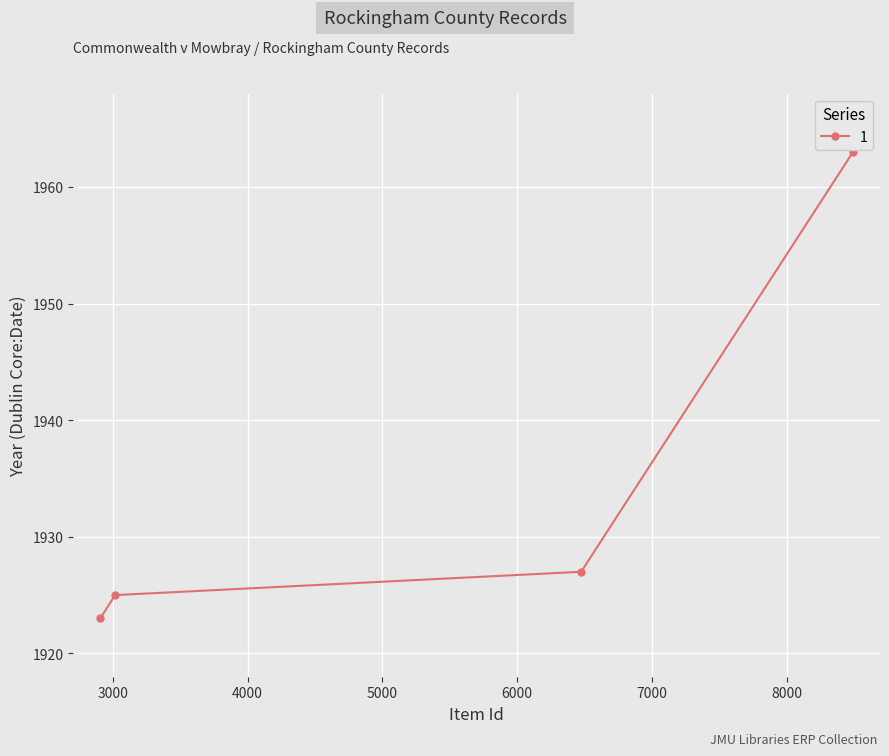

List the labels in order of value, smallest first.

2908, 3018, 6474, 8490